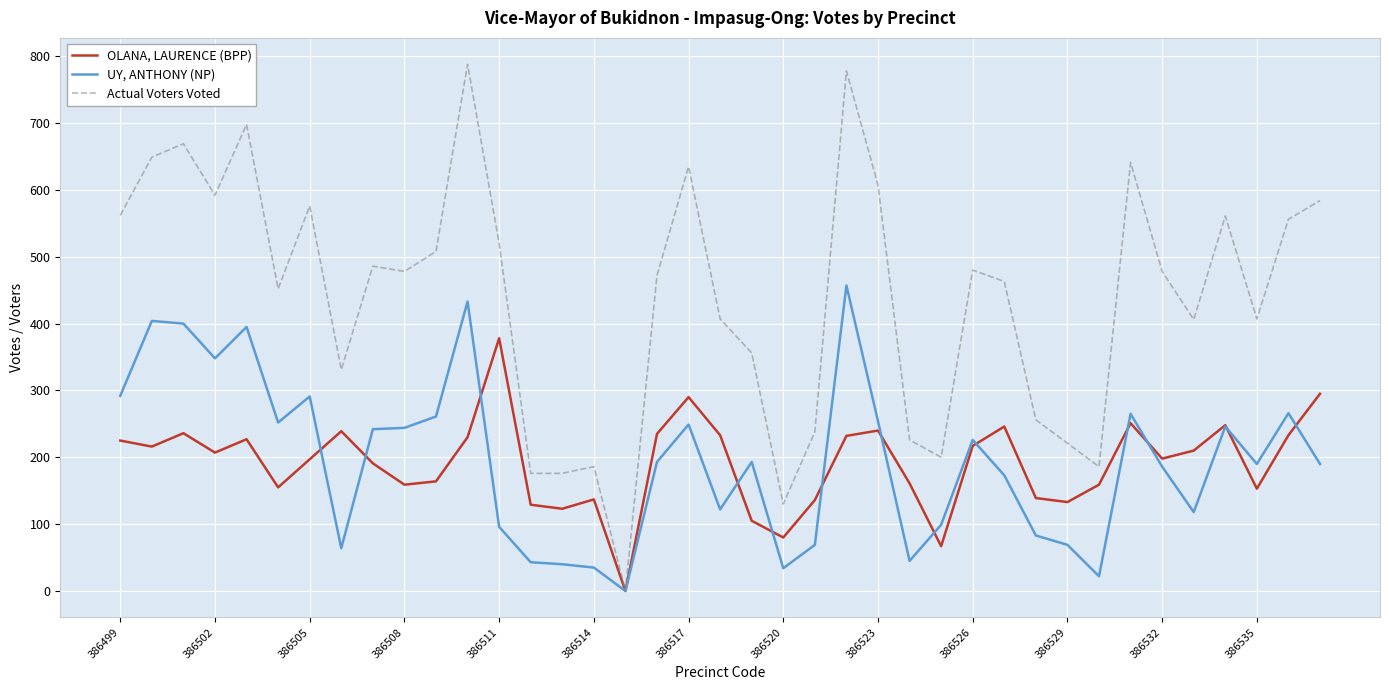

How many lines are shown in the chart?

3